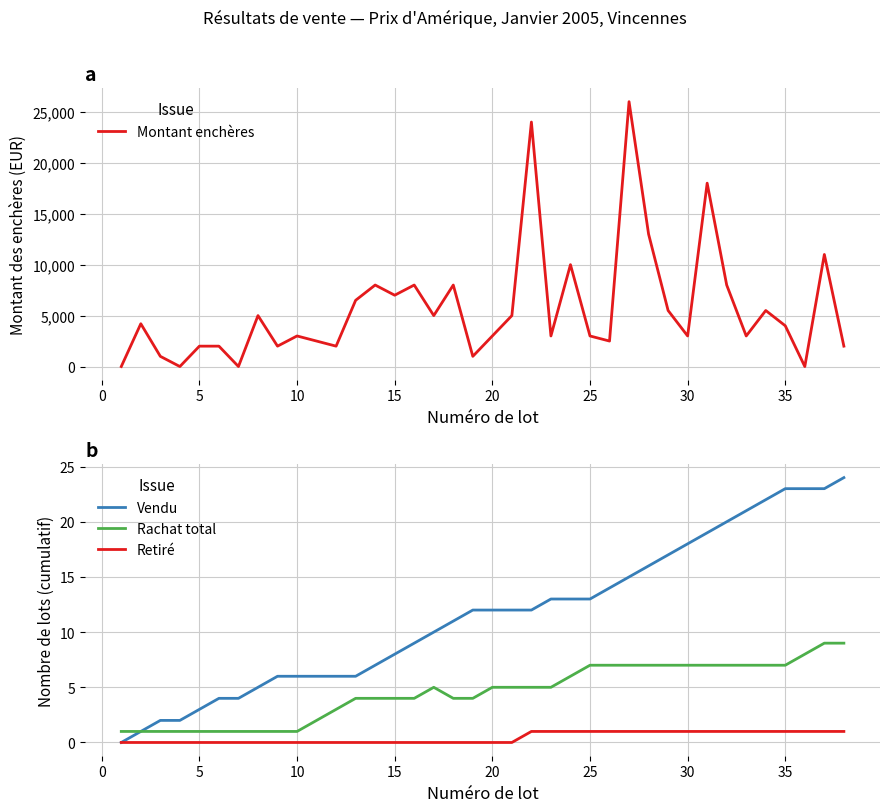

What is the difference between the maximum and minimum values in the Montant enchères series?

26000